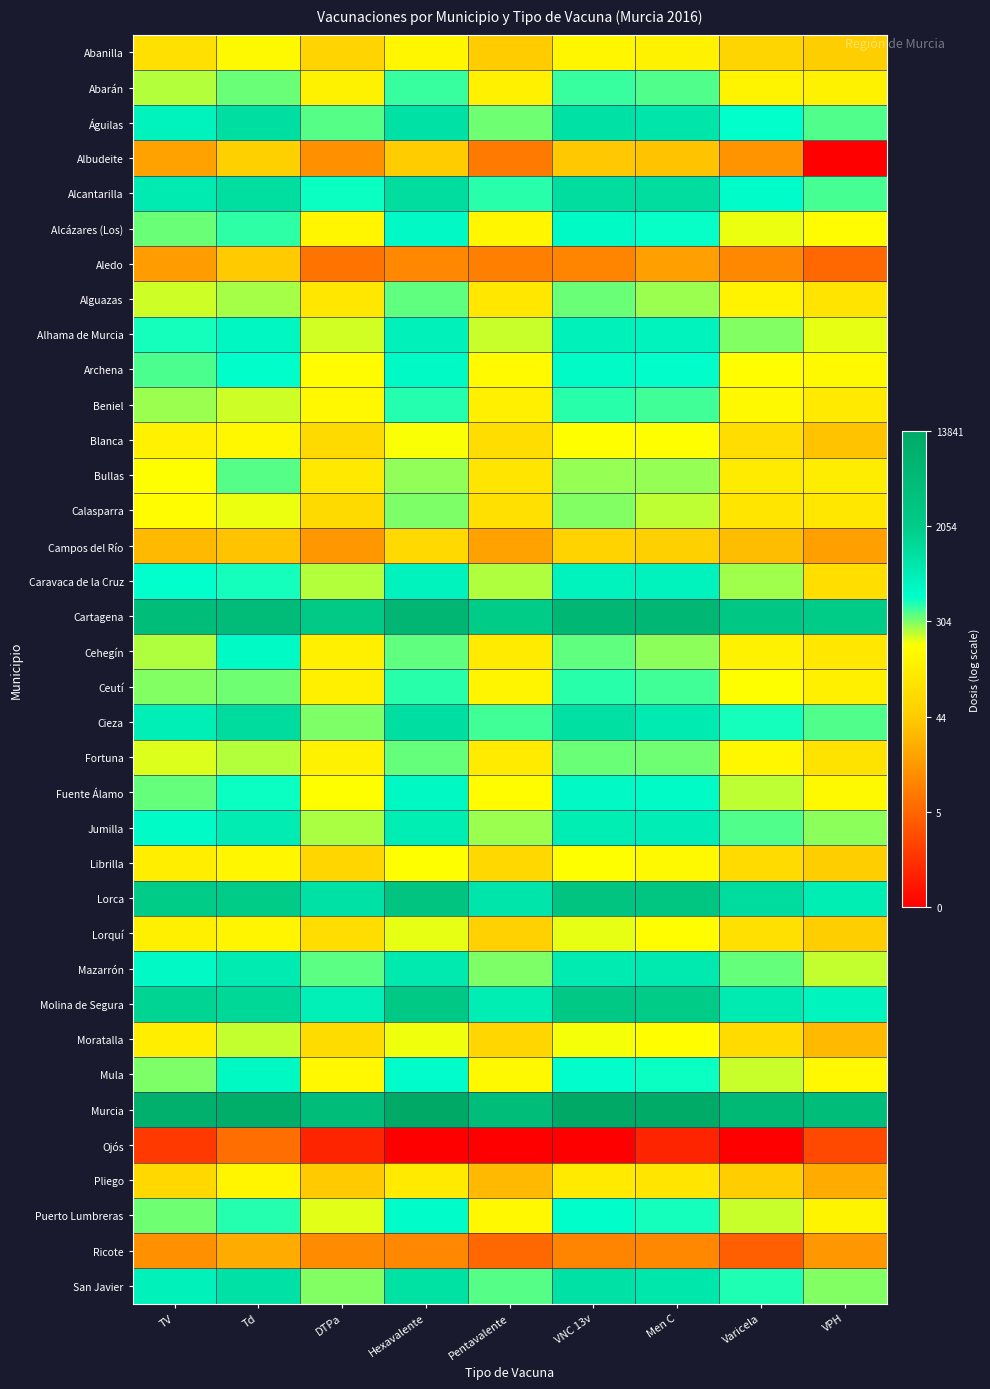

How many data points does each series have?

9